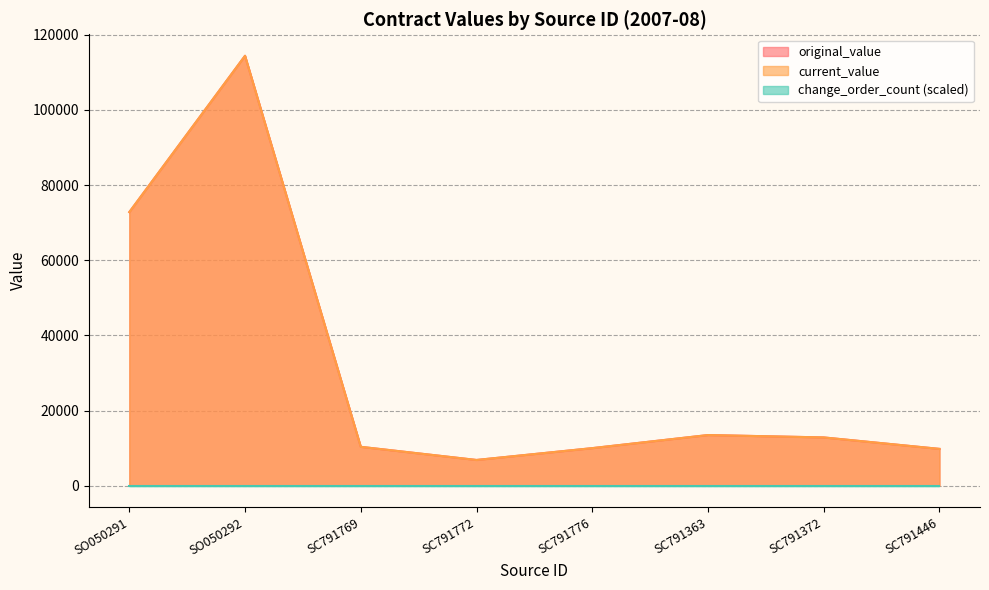

In current_value, how many points are lower than both neighbors (excluding endpoints)?

1